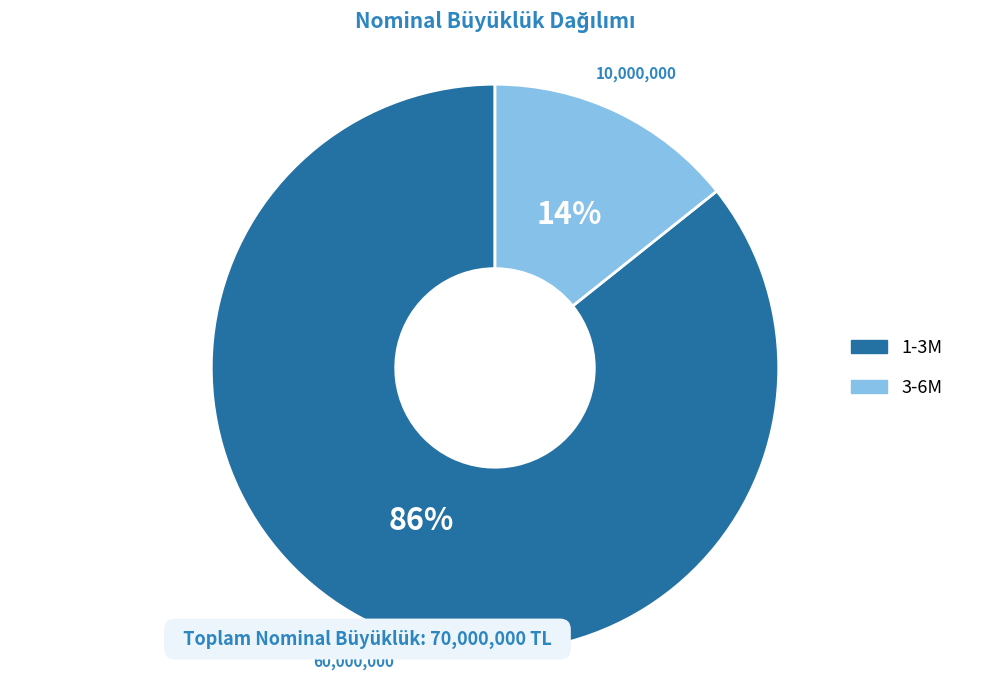

What is the largest slice in the pie chart?

1-3M